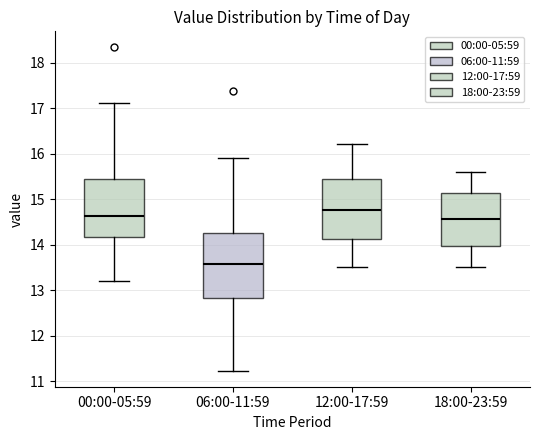

Which box's median line is the highest?

12:00-17:59